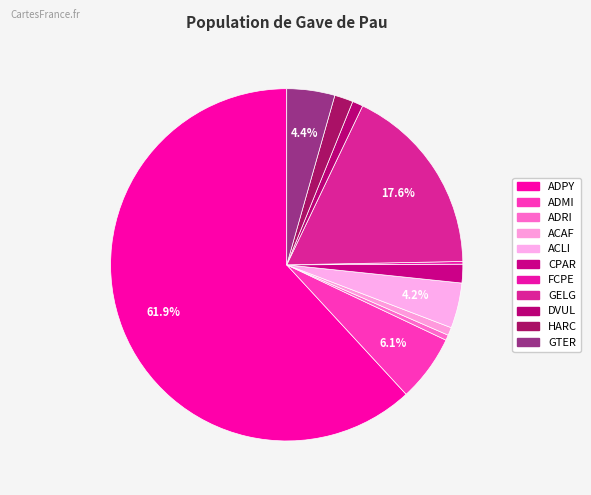

Which category has the biggest portion of the pie?

ADPY